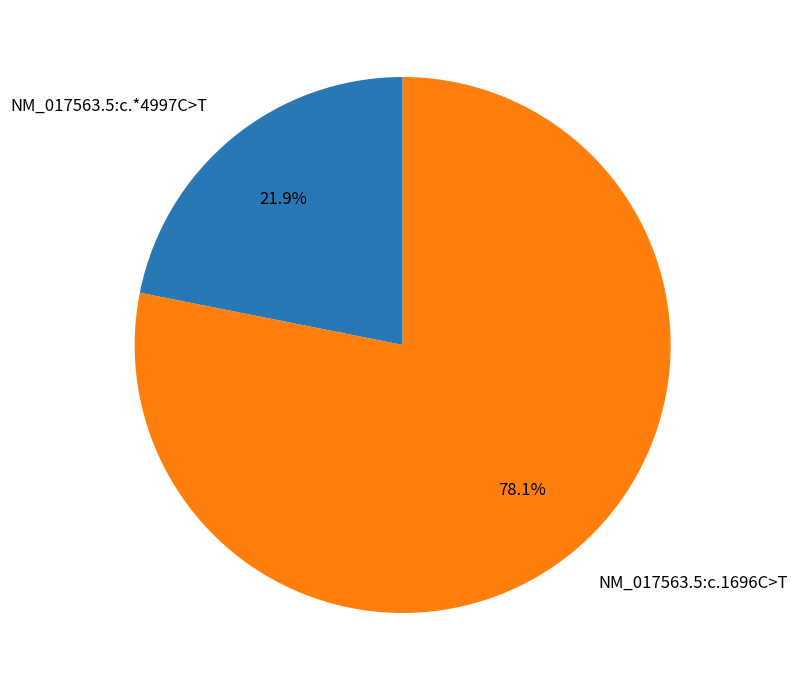

Which category has the smallest portion of the pie?

NM_017563.5:c.*4997C>T